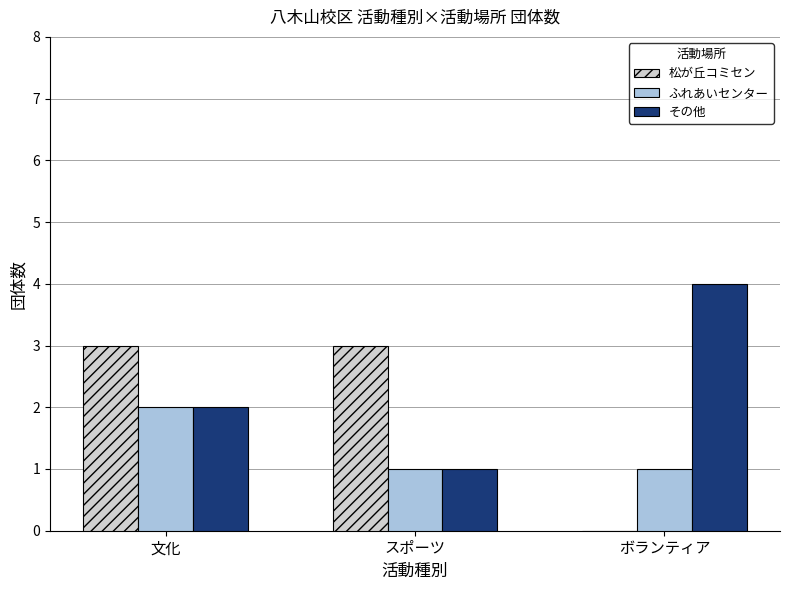

How many その他 values are between 1 and 4?

3